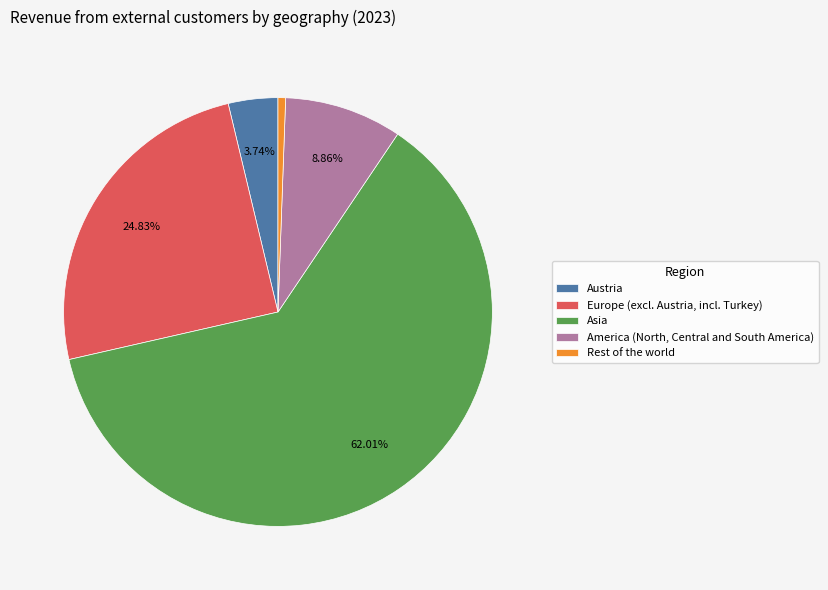

Which category has the biggest portion of the pie?

Asia